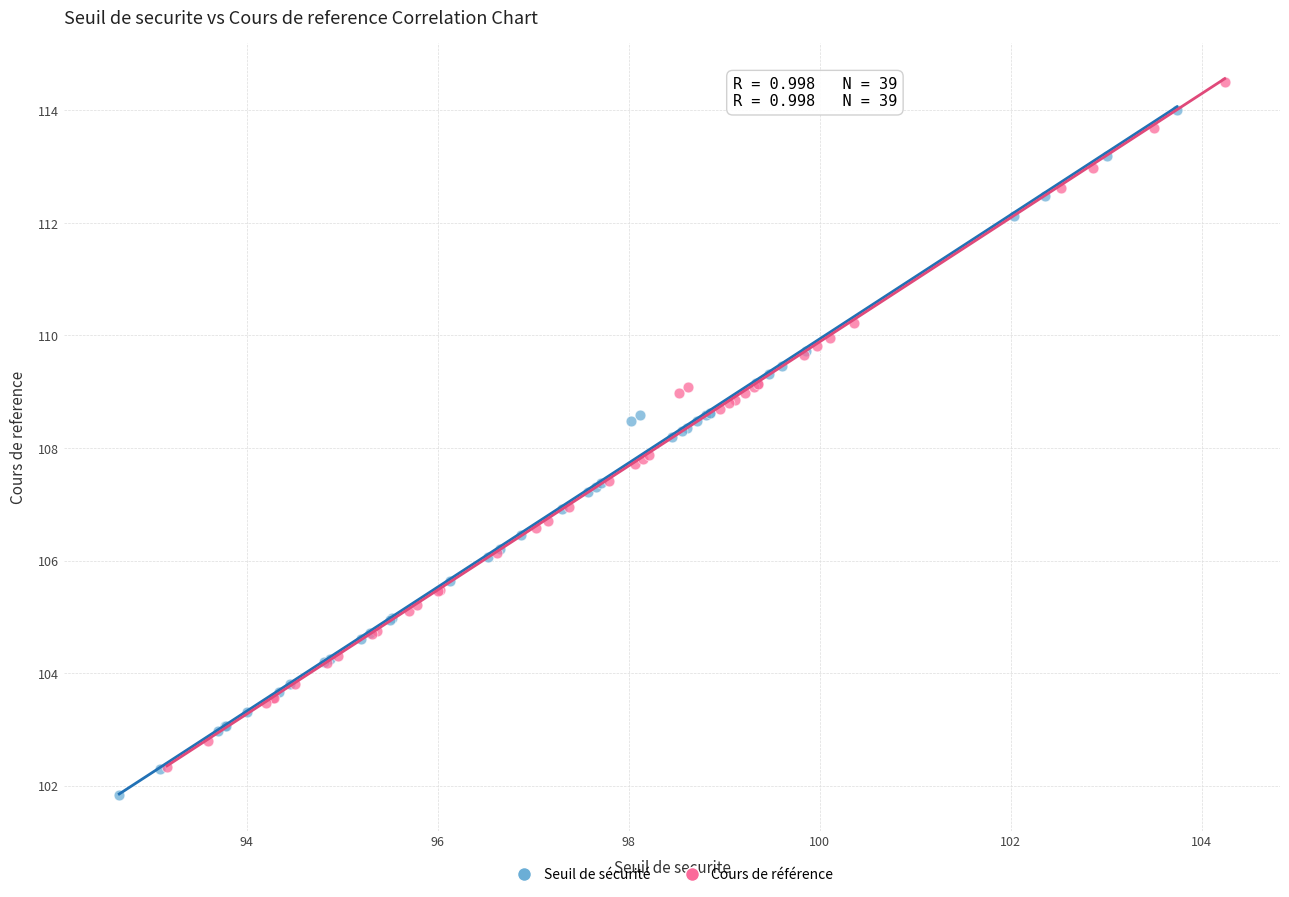

What are all the series names shown in the legend?

Seuil de sécurité, Cours de référence